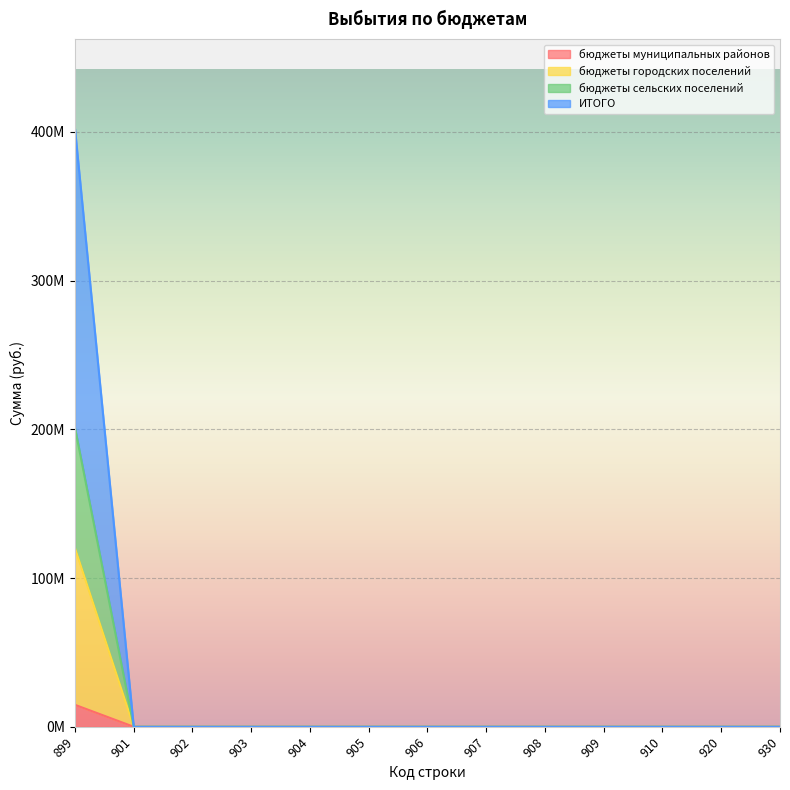

List the labels in order of бюджеты муниципальных районов value, largest first.

899, 901, 902, 903, 904, 905, 906, 907, 908, 909, 910, 920, 930